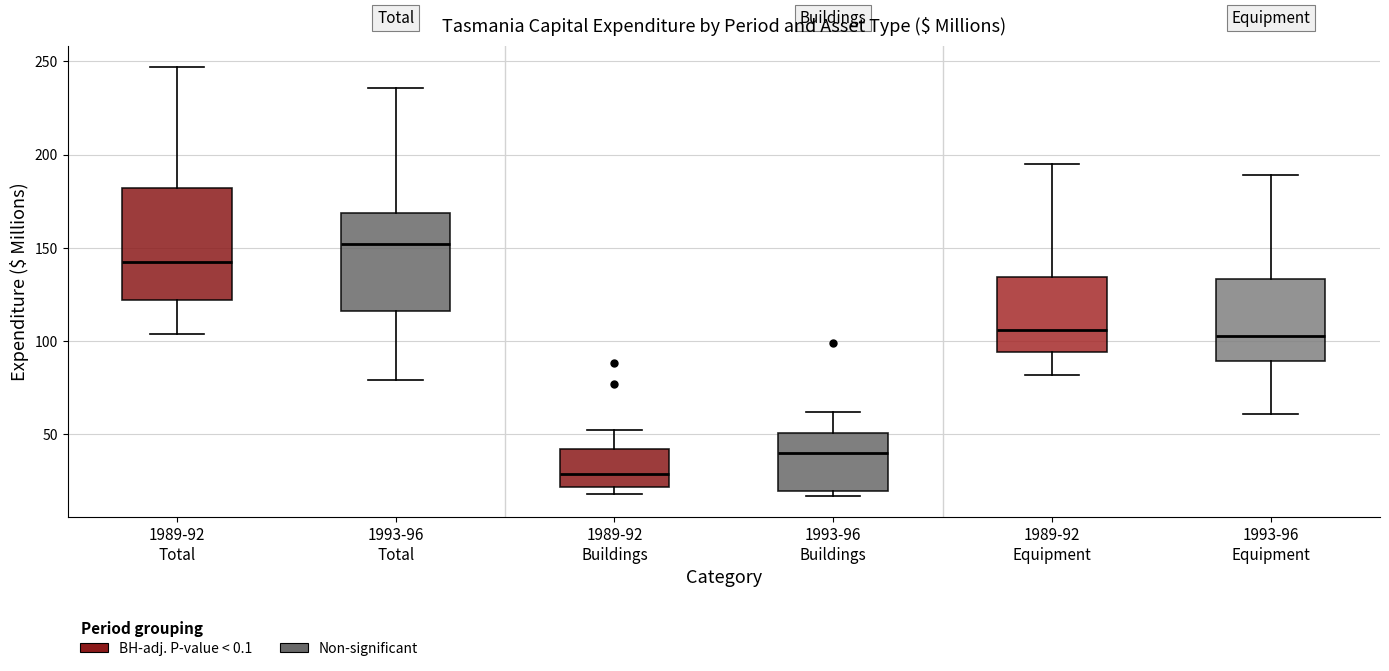

Where is the lower edge of the box for 1993-96 Total on the y-axis? The values are not printed on the chart, so give them approximately, as read against the axis.

115